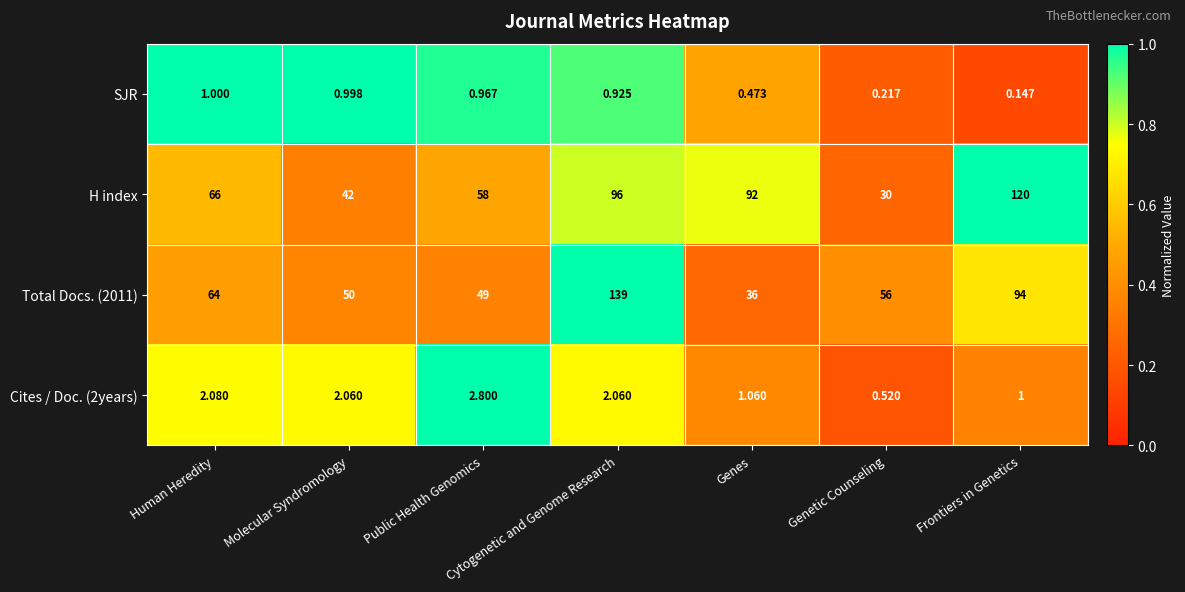

Which series has the largest total across all categories?

H index